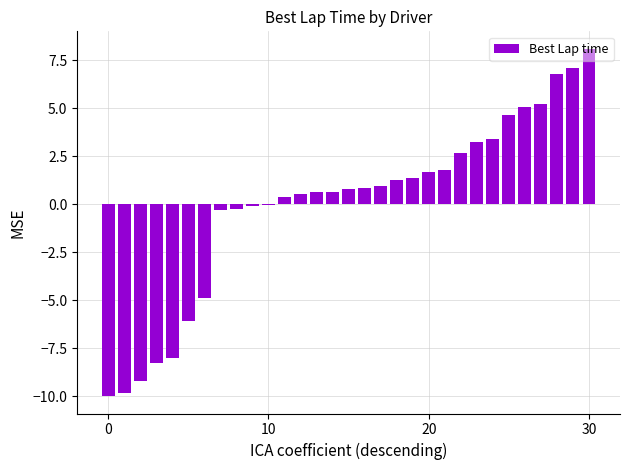

What is the greatest value displayed?

8.1